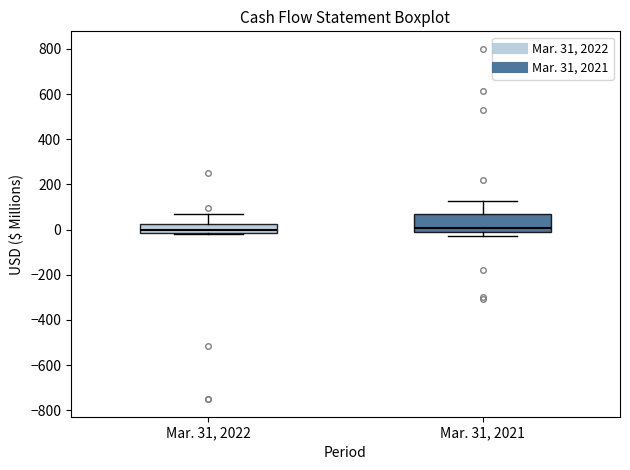

Reading left to right, transcribe this box plot: for each box, give where its median line is, the range the box spans, and where its two whiskers end, as read against the y-axis. The values are not printed on the chart, so give them approximately, as read against the axis.

Mar. 31, 2022: median 0, box -20 to 20, whiskers -20 to 60
Mar. 31, 2021: median 0 (just above the box's lower edge), box 0 to 80, whiskers -20 to 120